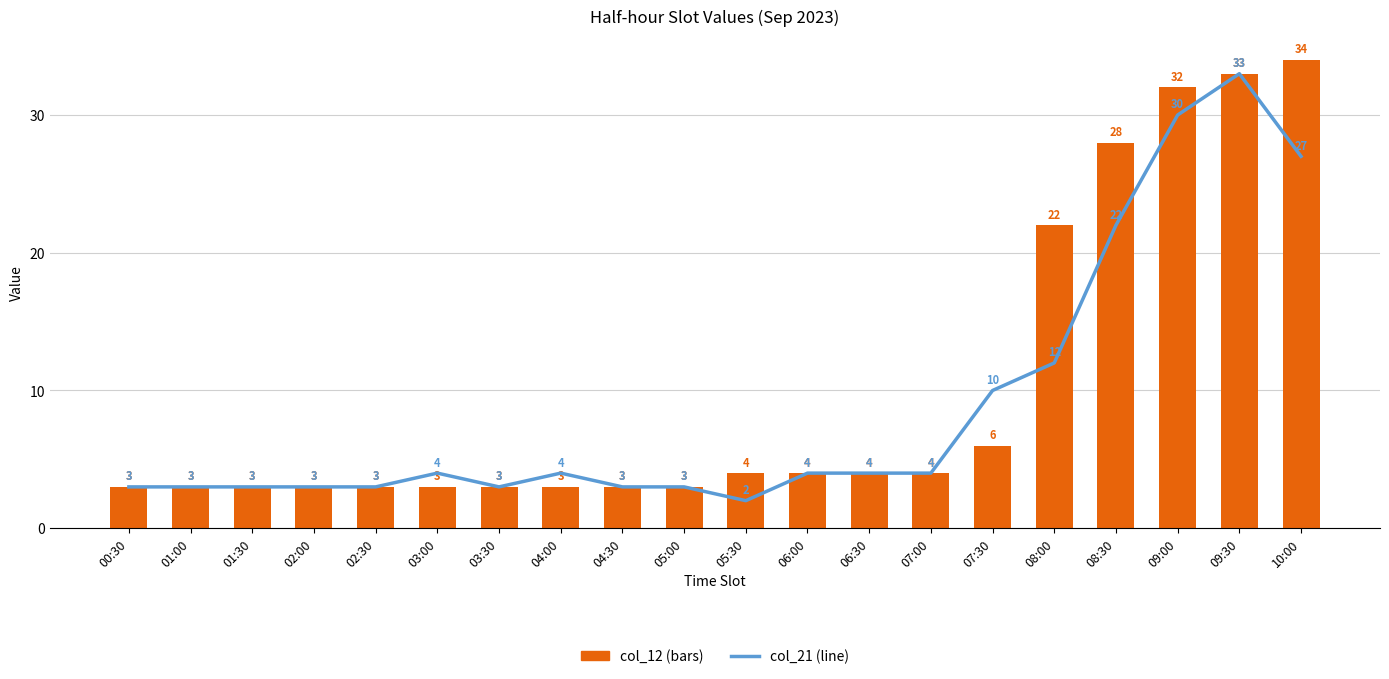

Which series changed the most between 01:30 and 06:00?

col_21